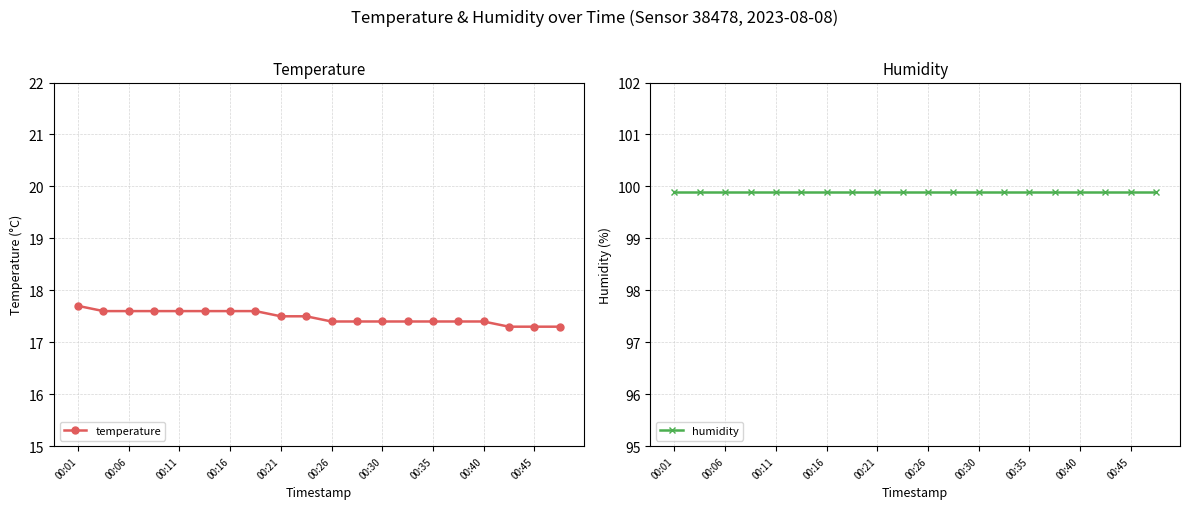

Is it true that temperature equals 17.6 at 00:11?

True